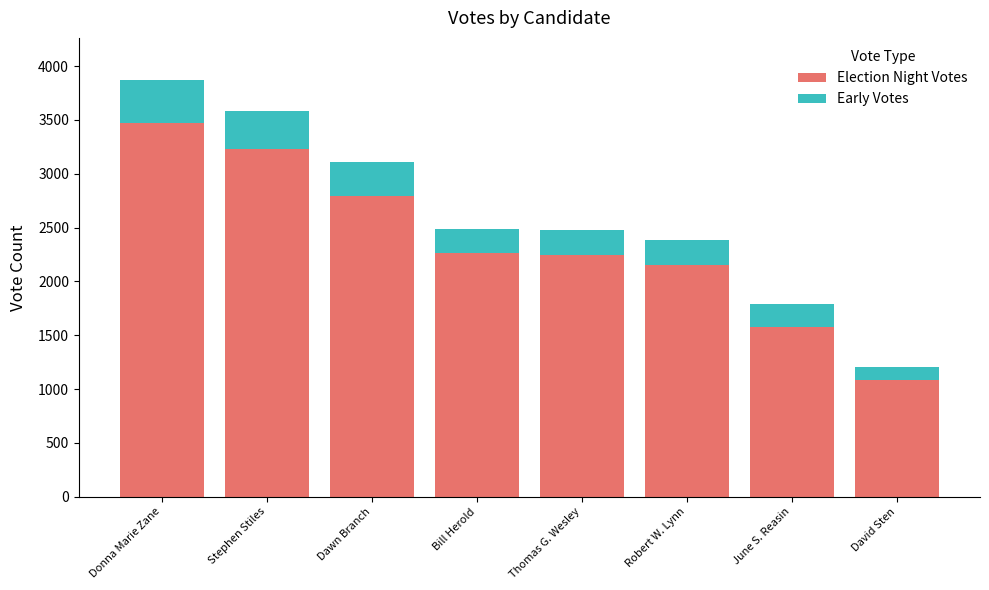

Is it true that Election Night Votes equals 1087 at David Sten?

True